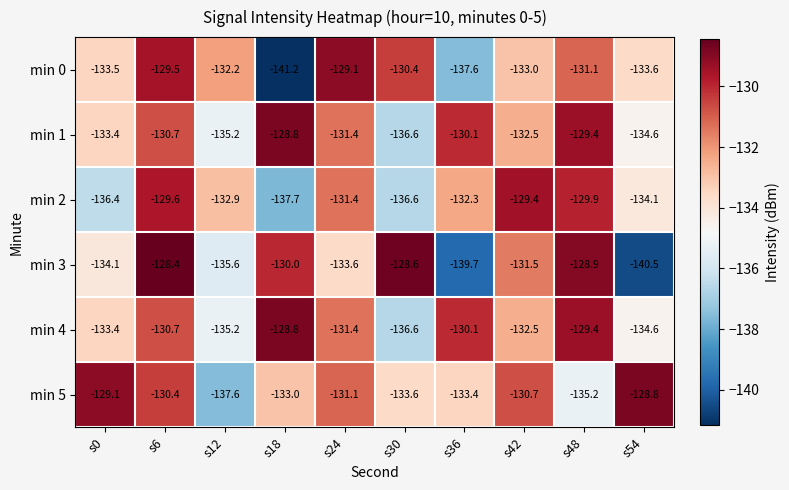

Between s18 and s24, which series saw the biggest shift?

min 0